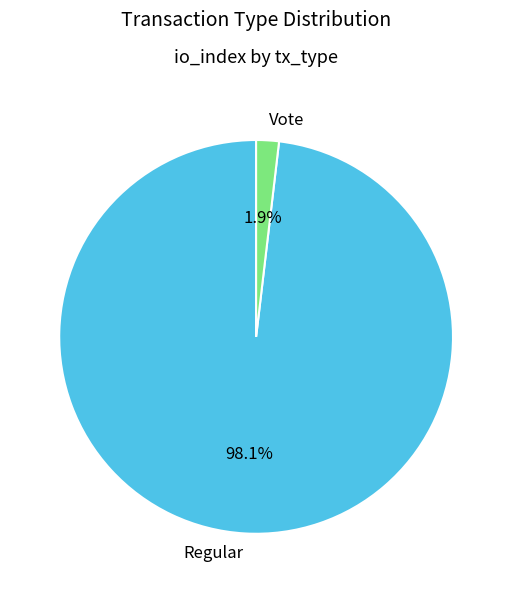

What is the largest slice in the pie chart?

Regular